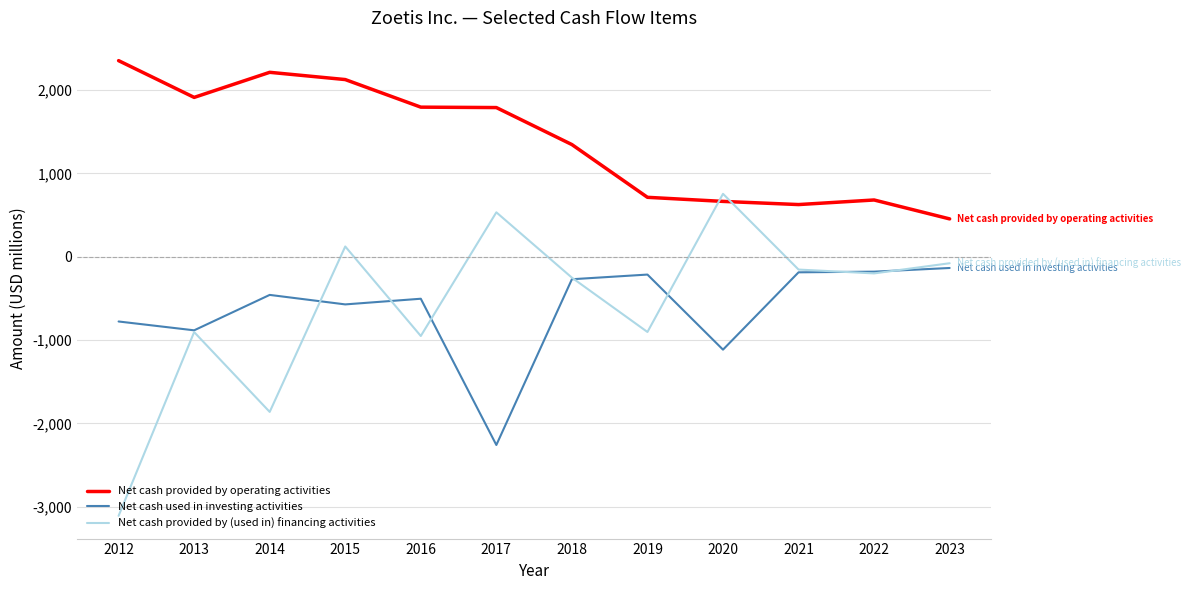

What is the average value of the Net cash provided by (used in) financing activities series?

-583